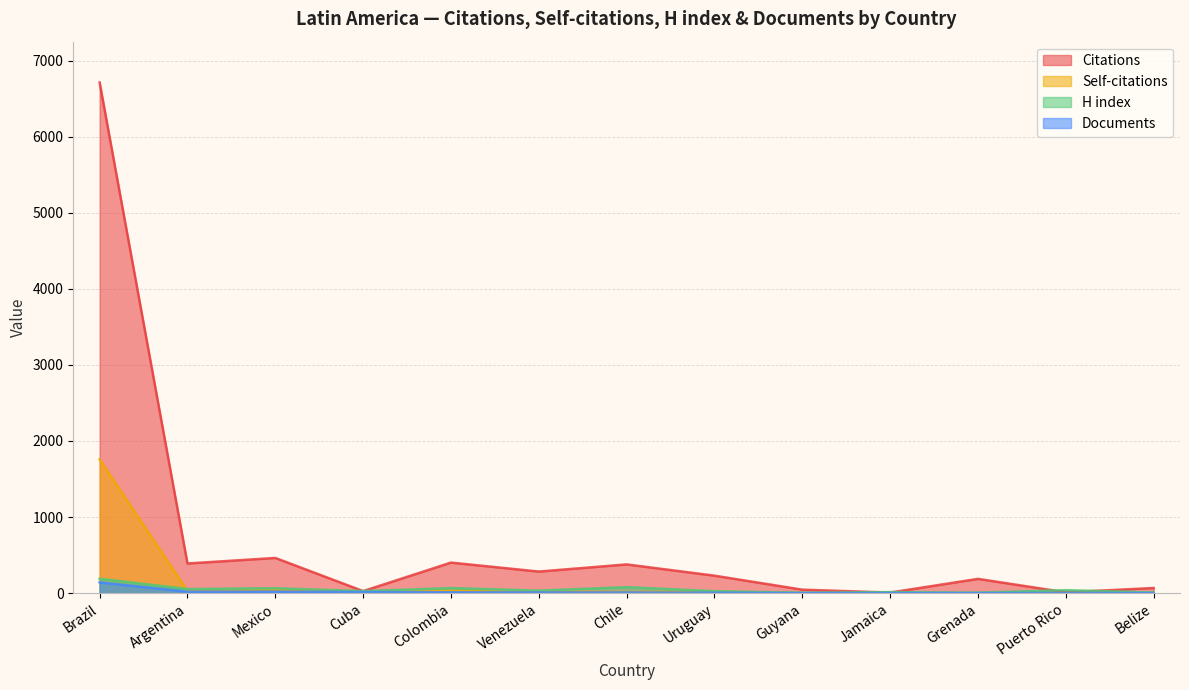

What is the value of the H index point at the 6th from the left?

33